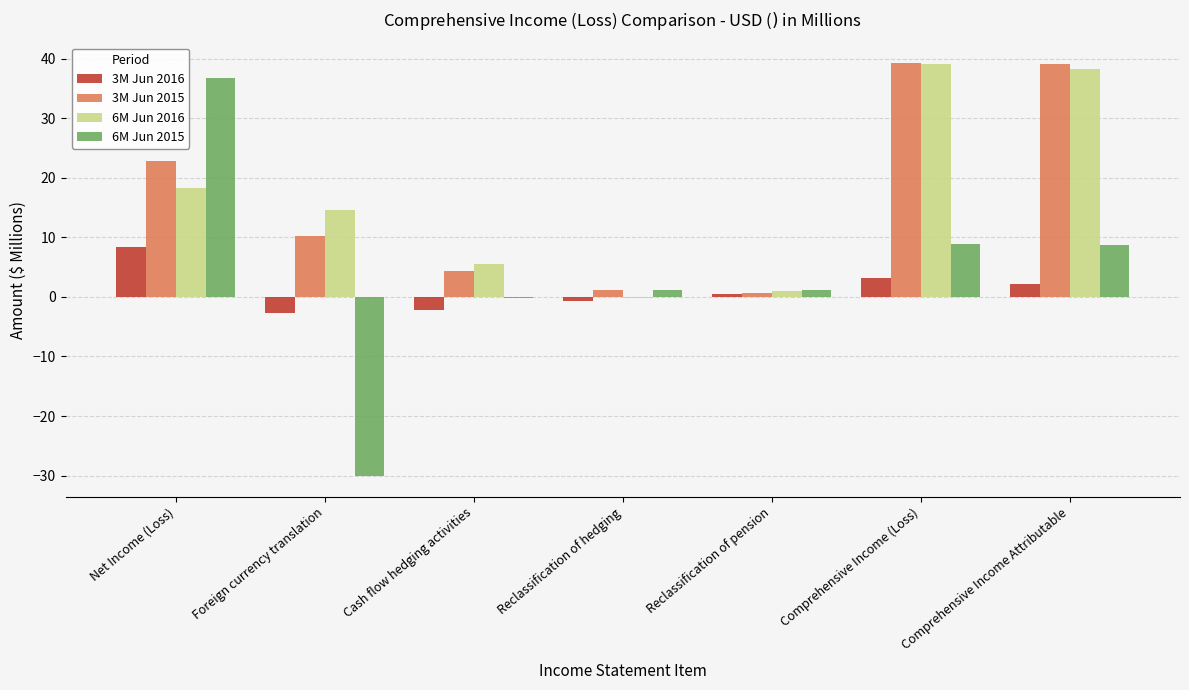

Which category has the highest value in the 3M Jun 2016 series?

Net Income (Loss)